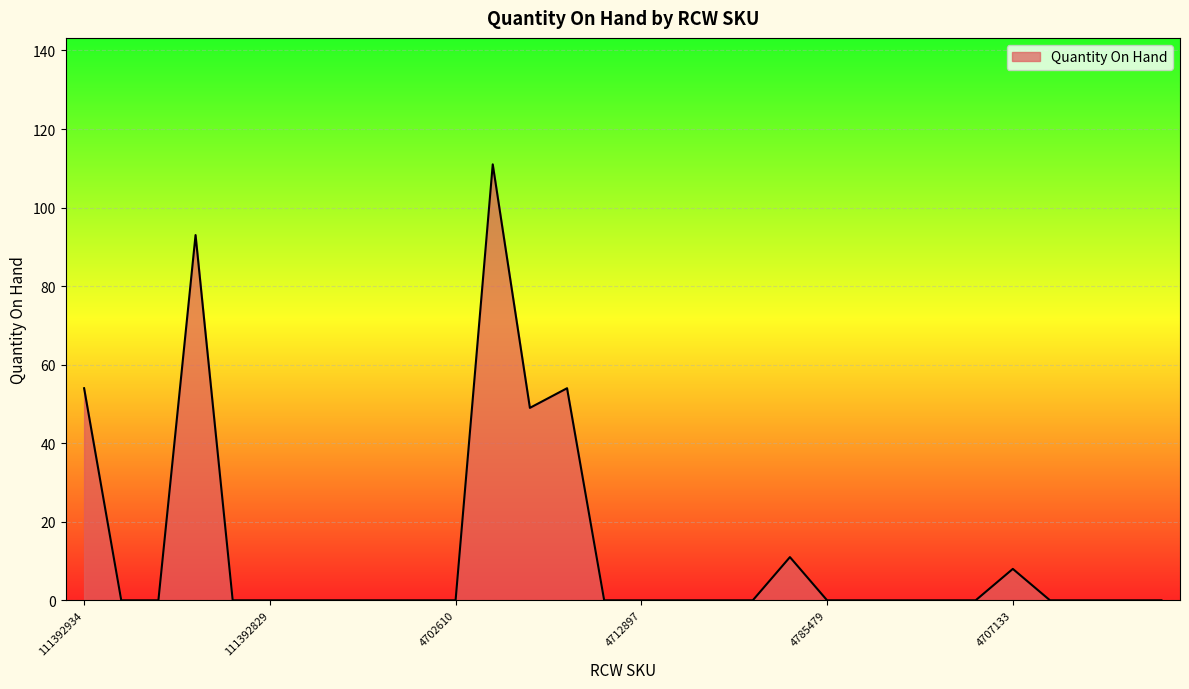

What is the difference between the maximum and minimum values?

111